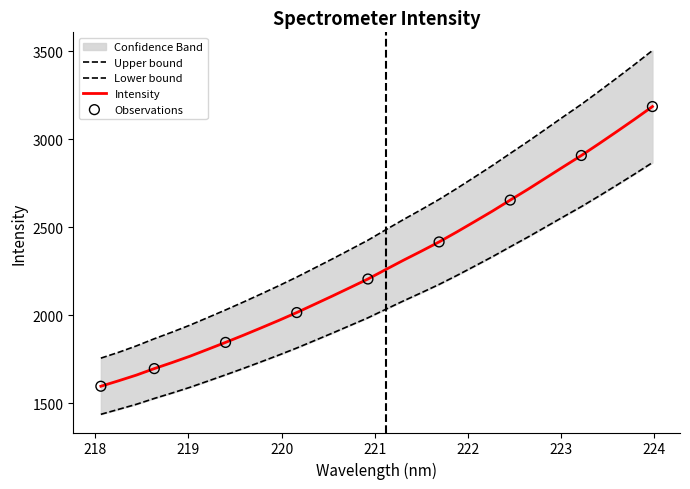

What is the change in value from 219.2067 to 221.1174?

+453.7